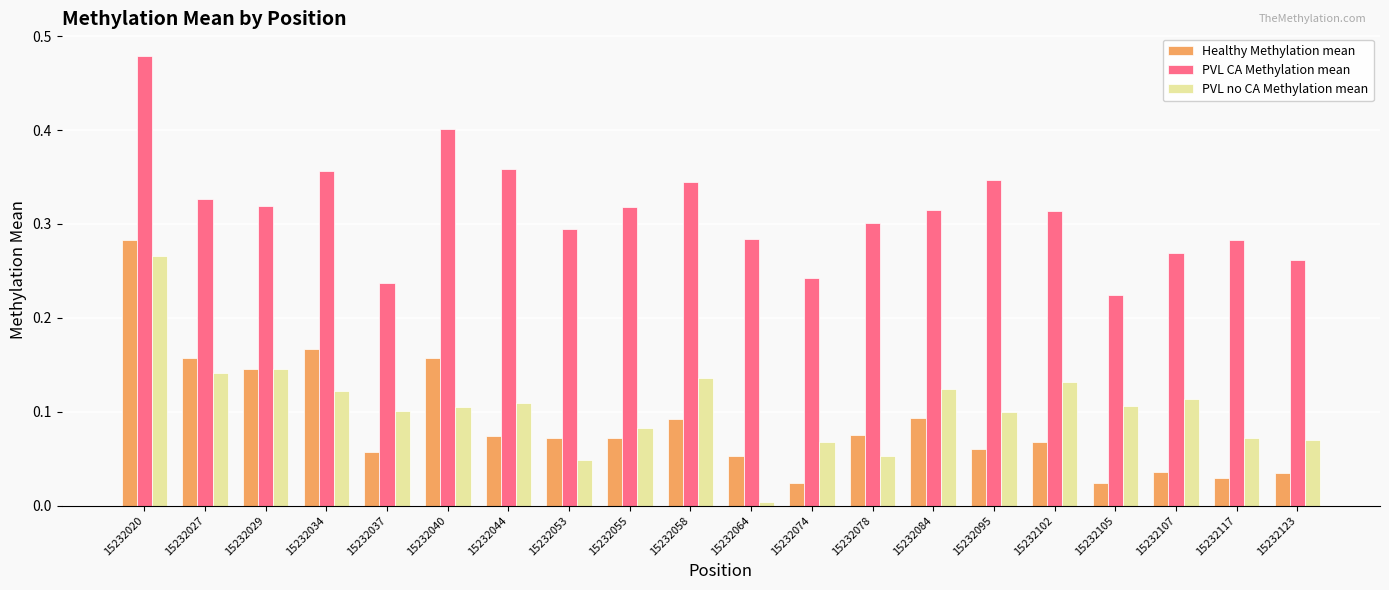

Are the bars horizontal?

No